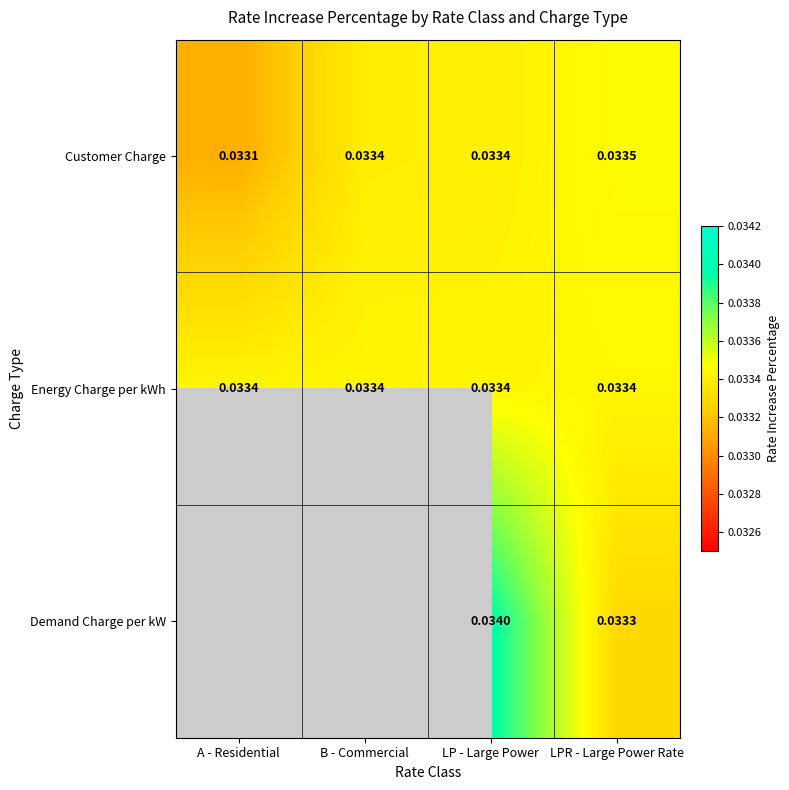

Which series changed the most between A - Residential and B - Commercial?

Customer Charge